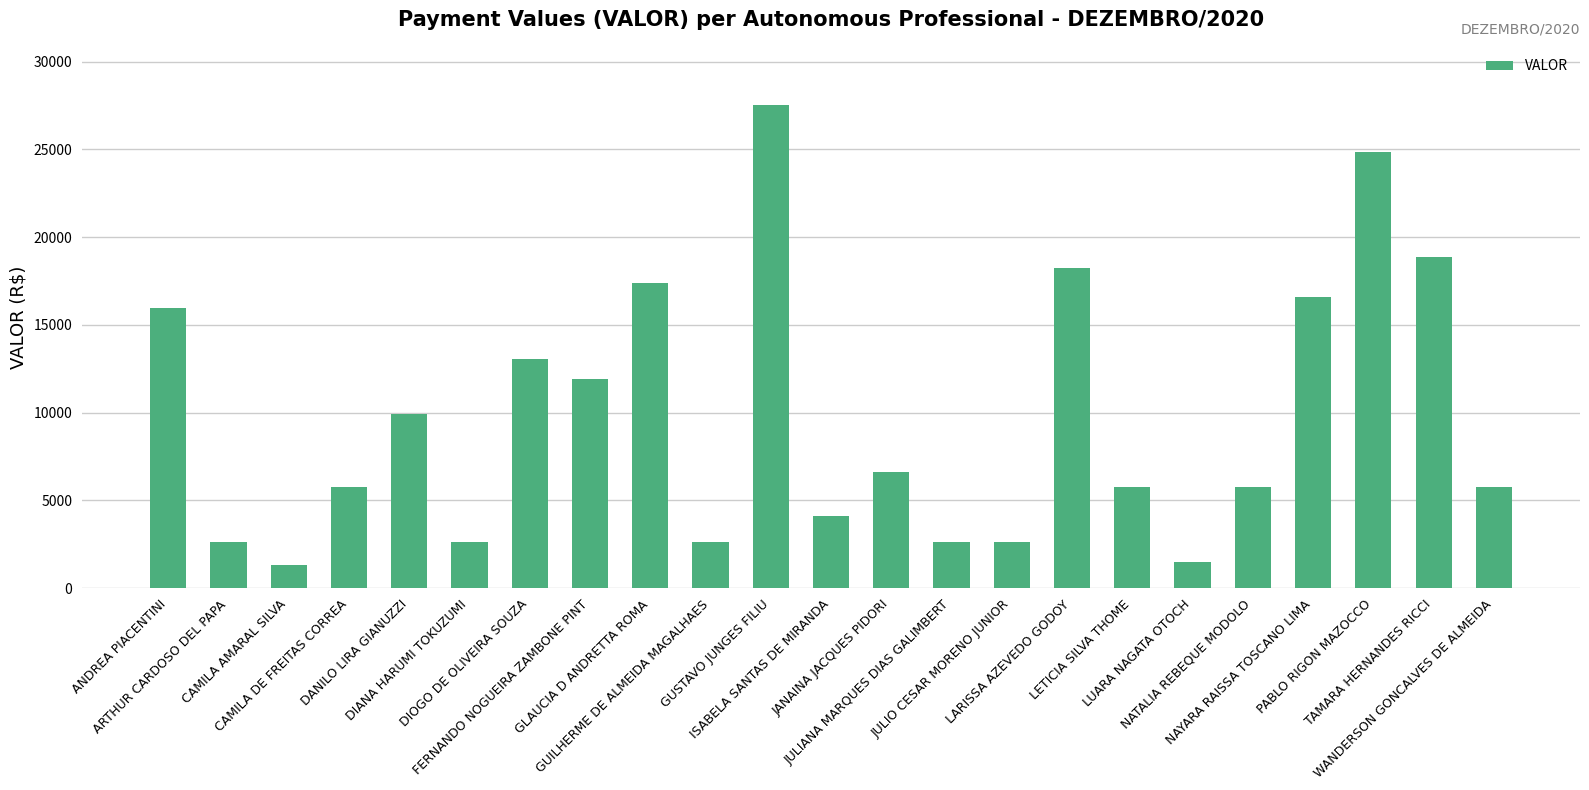

Are the bars grouped side by side (vs. stacked)?

No